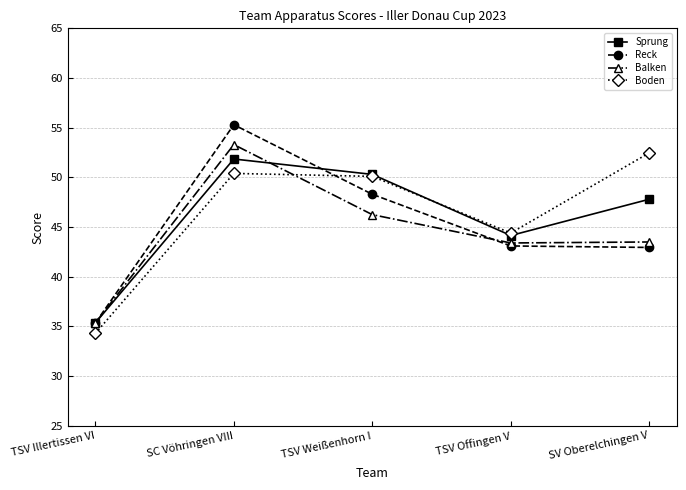

What is the approximate value of Reck at SV Oberelchingen V?

43.0